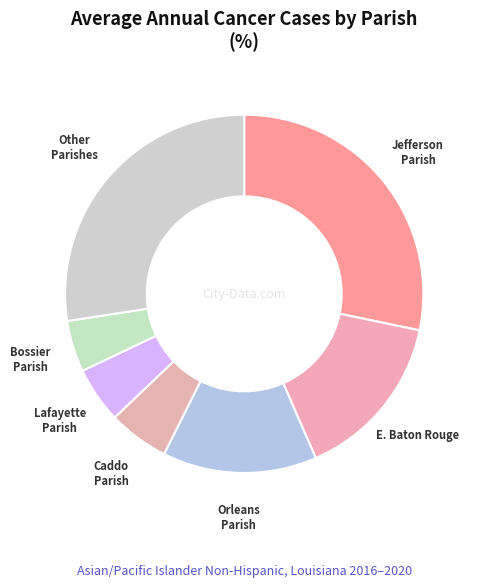

Is it true that Bossier Parish is 5% of the pie?

True